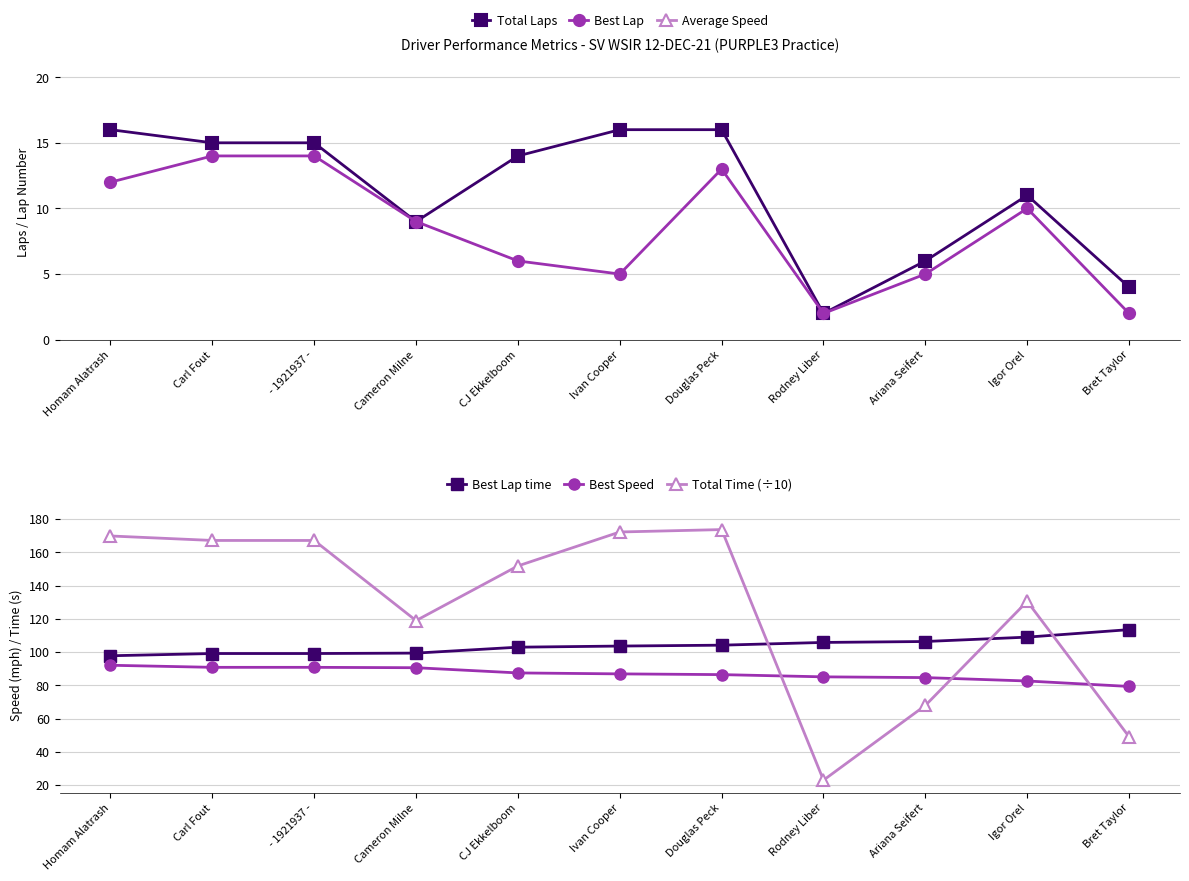

True or false: Best Lap and Total Time (÷10) cross at least once.

False